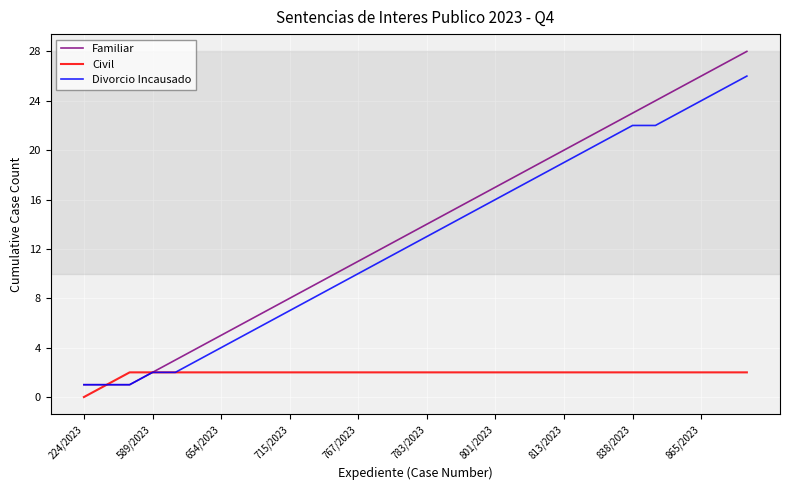

List the series in order of their peak value, highest first.

Familiar, Divorcio Incausado, Civil